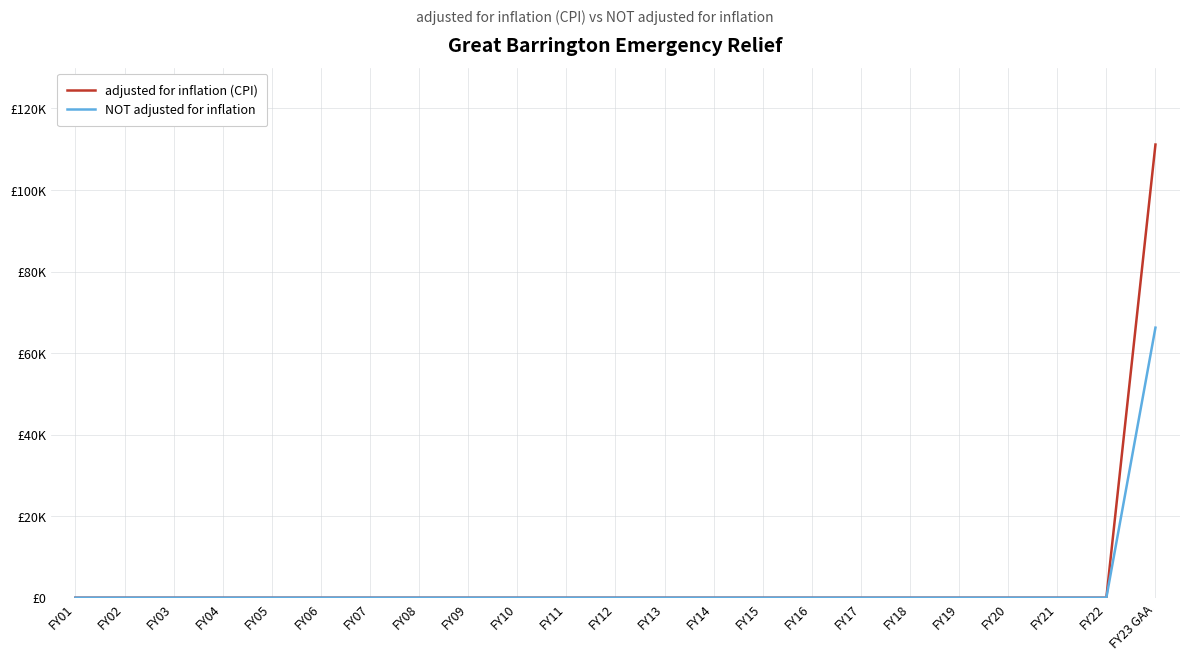

Which series has the largest range (max minus min)?

adjusted for inflation (CPI)